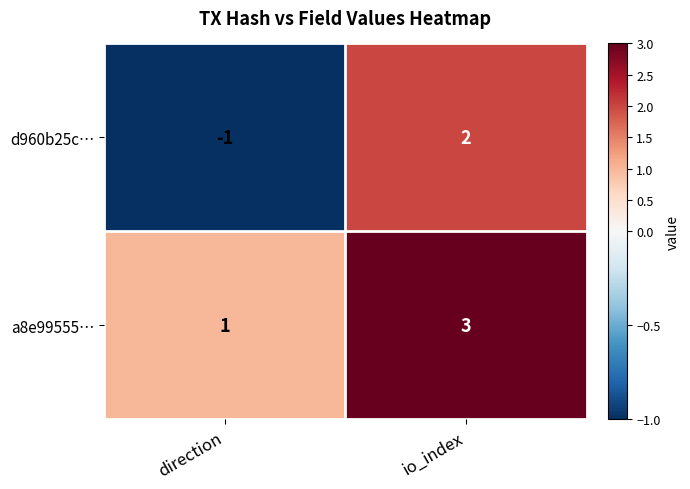

Reading left to right, list all the values displayed in this chart.

d960b25c…: direction=-1	io_index=2
a8e99555…: direction=1	io_index=3